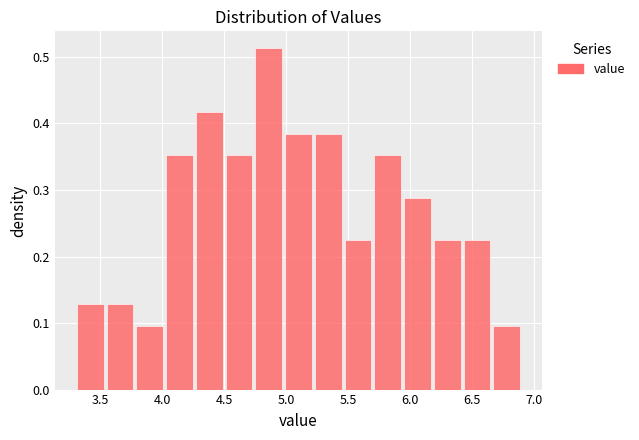

Reading left to right, transcribe this chart: for each bar, give the range it covers on the x-axis and its height. Neither the bar edges nor the heights are printed on the chart, so give them approximately, as read against the axes.

3.30 to 3.54: 0.13
3.54 to 3.78: 0.13
3.78 to 4.02: 0.10
4.02 to 4.26: 0.35
4.26 to 4.50: 0.42
4.50 to 4.74: 0.35
4.74 to 4.98: 0.51
4.98 to 5.22: 0.38
5.22 to 5.46: 0.38
5.46 to 5.70: 0.22
5.70 to 5.94: 0.35
5.94 to 6.18: 0.29
6.18 to 6.42: 0.22
6.42 to 6.66: 0.22
6.66 to 6.90: 0.10